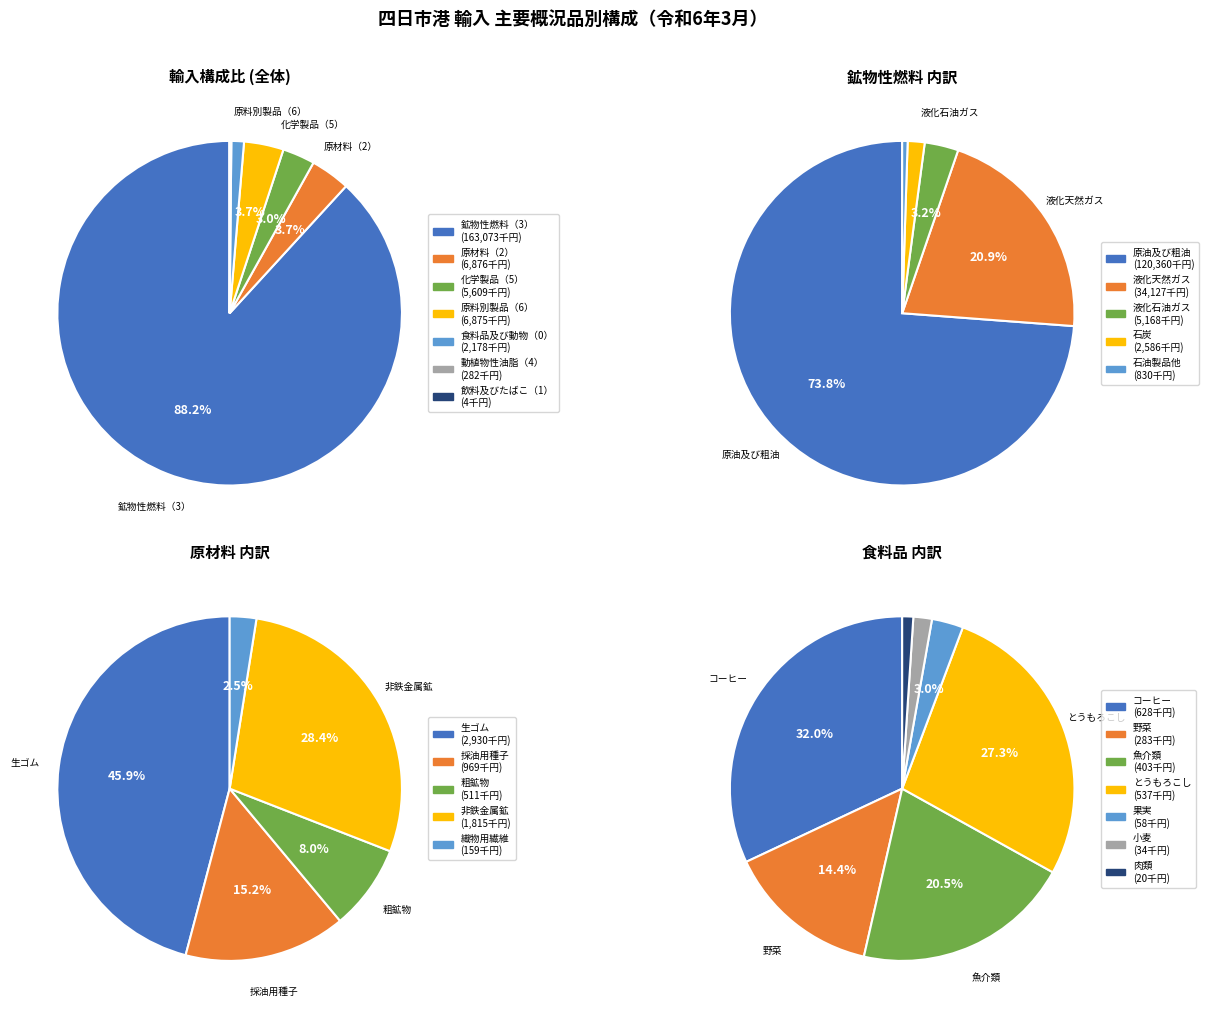

True or false: 動植物性油脂（4） accounts for 0% of the total.

True